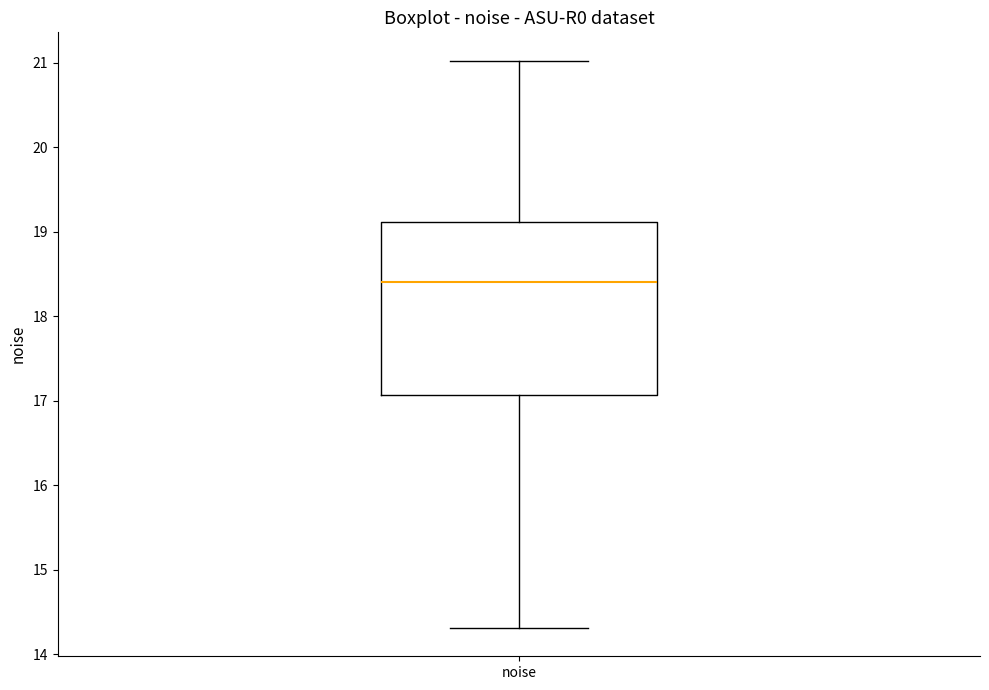

Read this box plot against the y-axis: the position of the median line, the range covered by the box, and the ends of both whiskers. The values are not printed on the chart, so give them approximately, as read against the axis.

median 18.4, box 17.1 to 19.1, whiskers 14.3 to 21.0